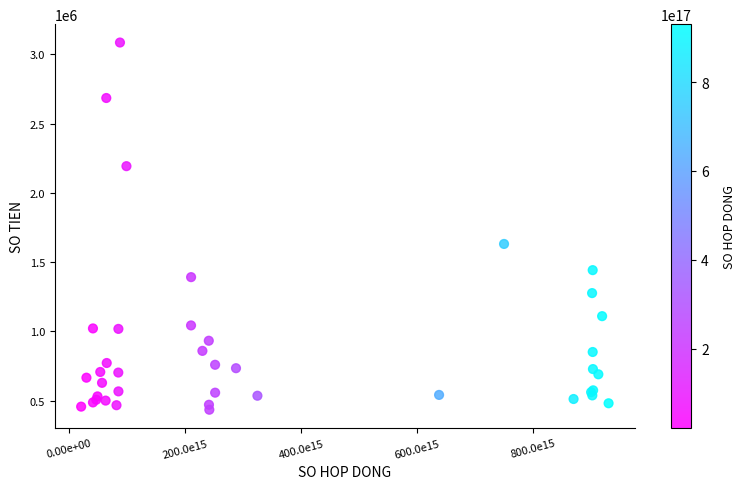

What Y value in the scatter plot is closest to 1760678?

1632000